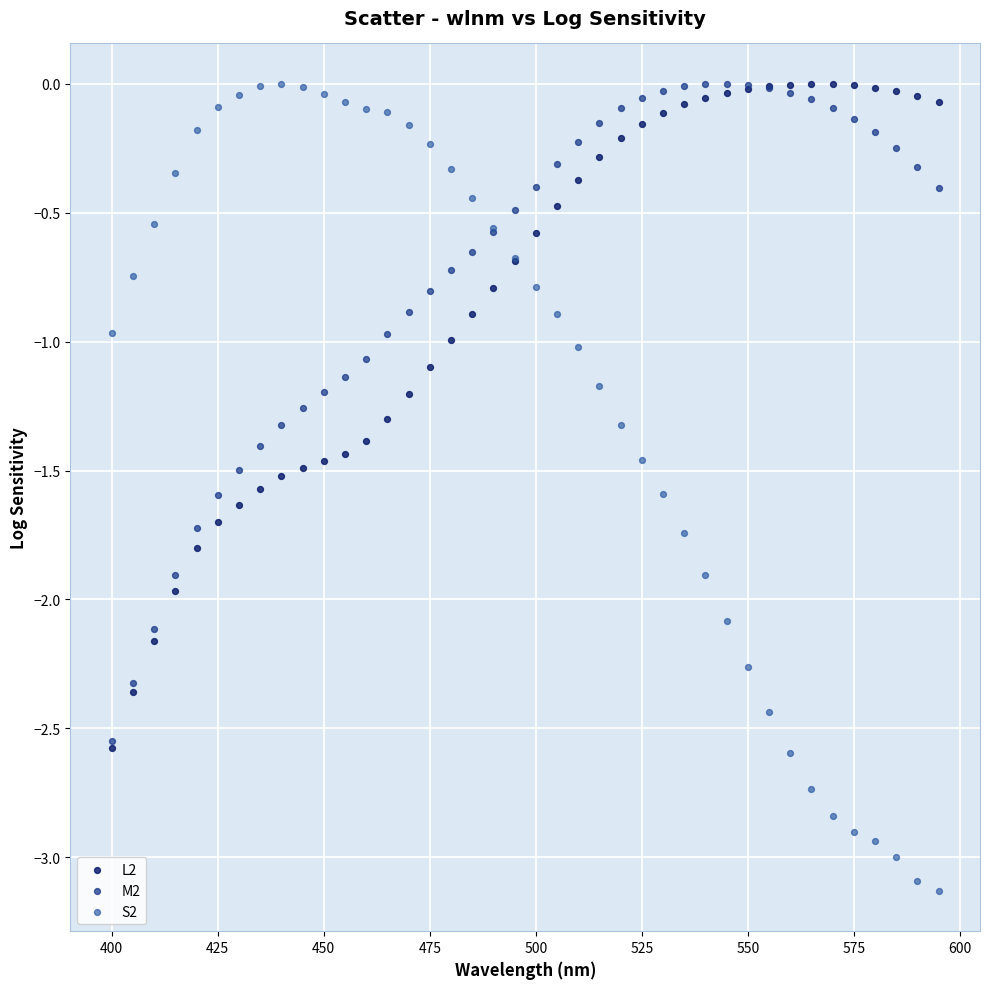

Which series reaches the minimum Y coordinate?

S2